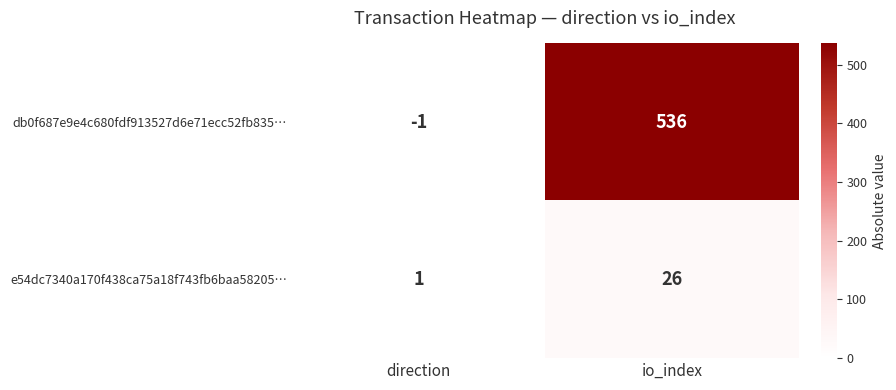

Reading left to right, what are all the values shown in this chart?

db0f687e9e4c680fdf913527d6e71ecc52fb835…: -1	536
e54dc7340a170f438ca75a18f743fb6baa58205…: 1	26